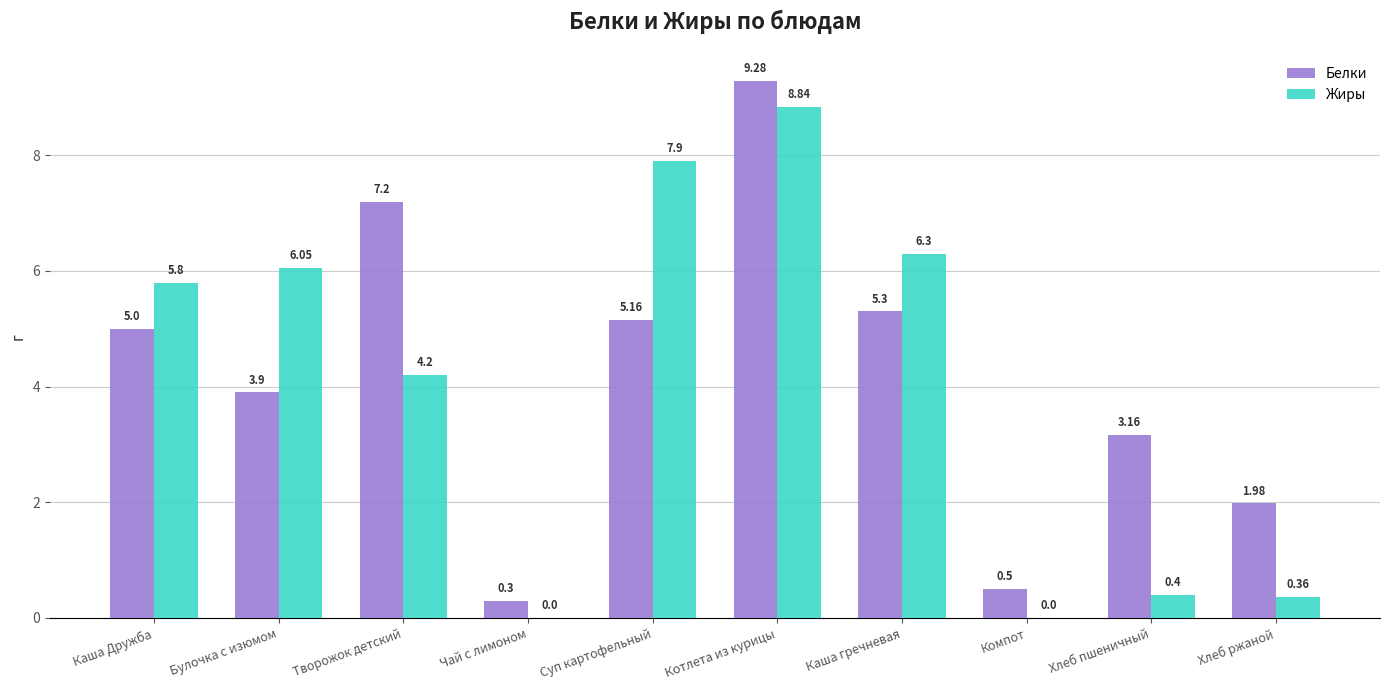

Is the value of Белки at Творожок детский greater than the value of Жиры at Суп картофельный?

No